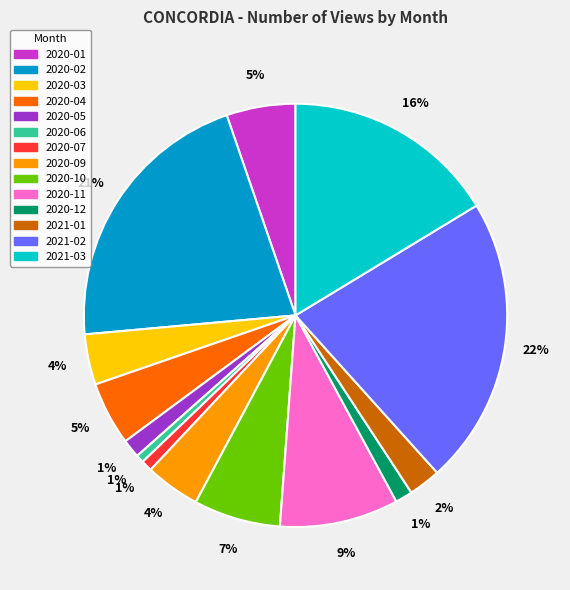

To the nearest percent, what is the average slice percentage?

7%